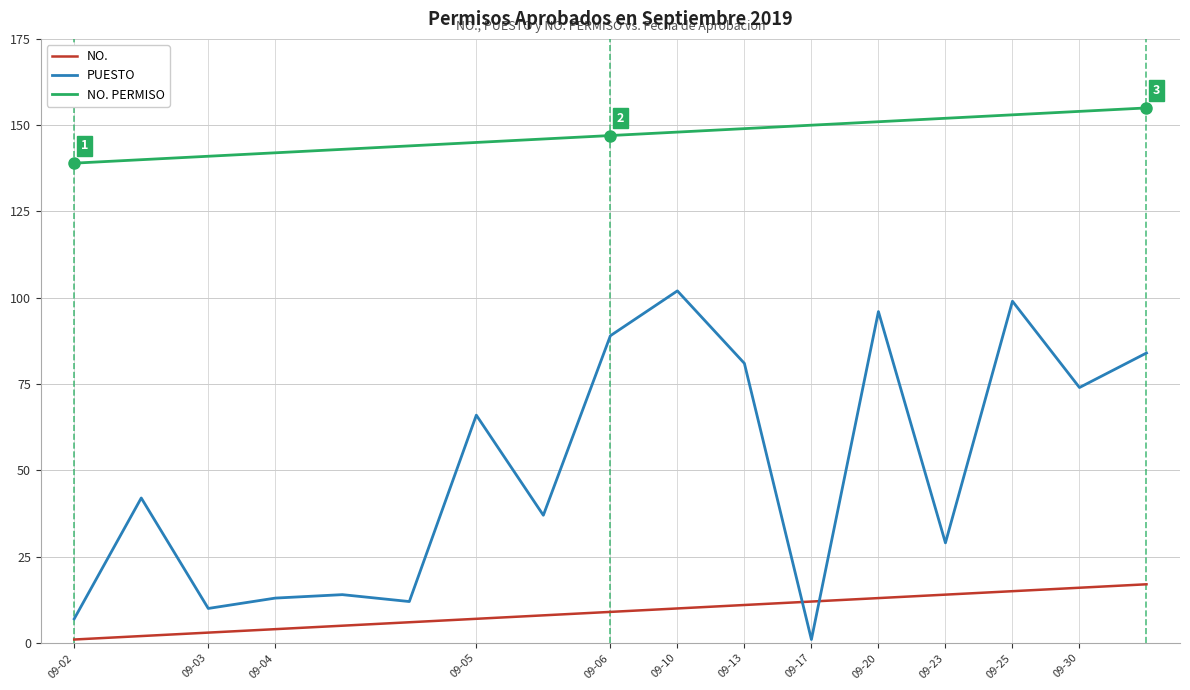

List the series in order of their overall mean, lowest first.

NO., PUESTO, NO. PERMISO